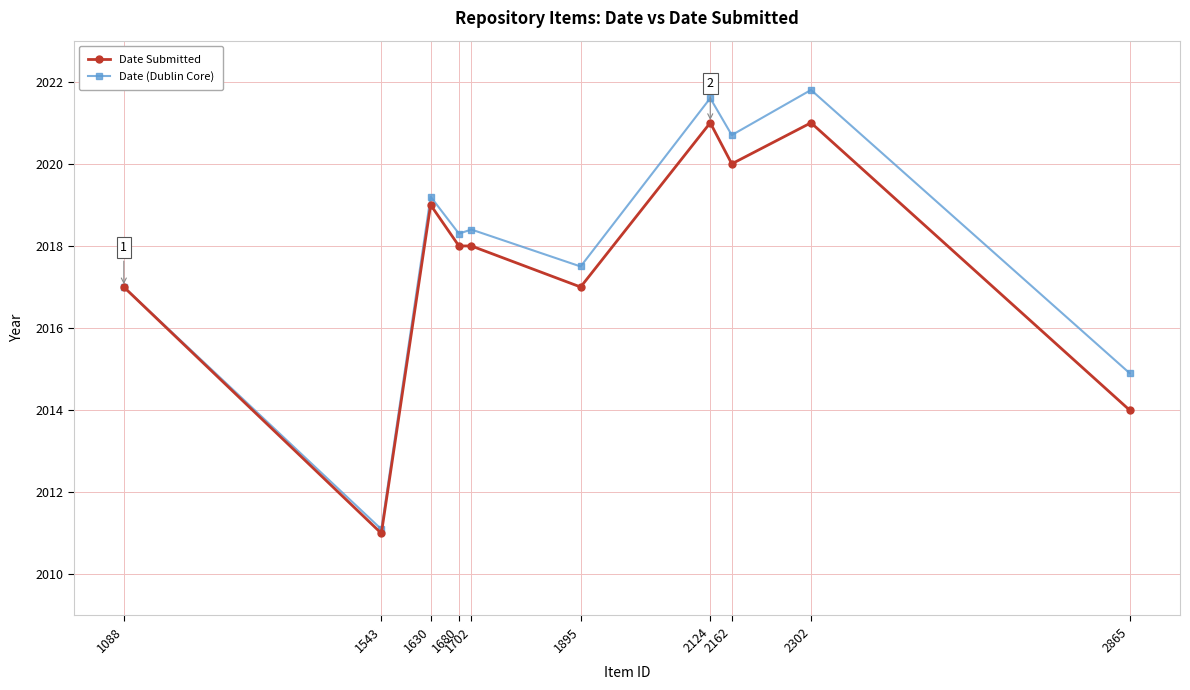

What is the difference between the maximum and minimum values in the Date Submitted series?

10.0